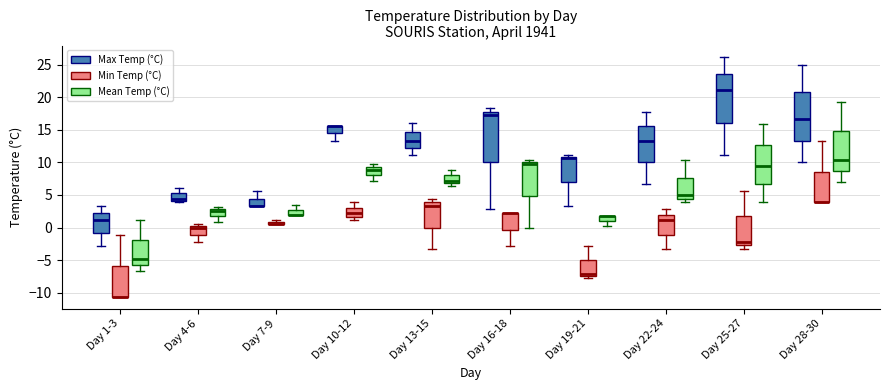

Where is the upper edge of the box for Day 1-3 (Max Temp (°C)) on the y-axis? The values are not printed on the chart, so give them approximately, as read against the axis.

2.0